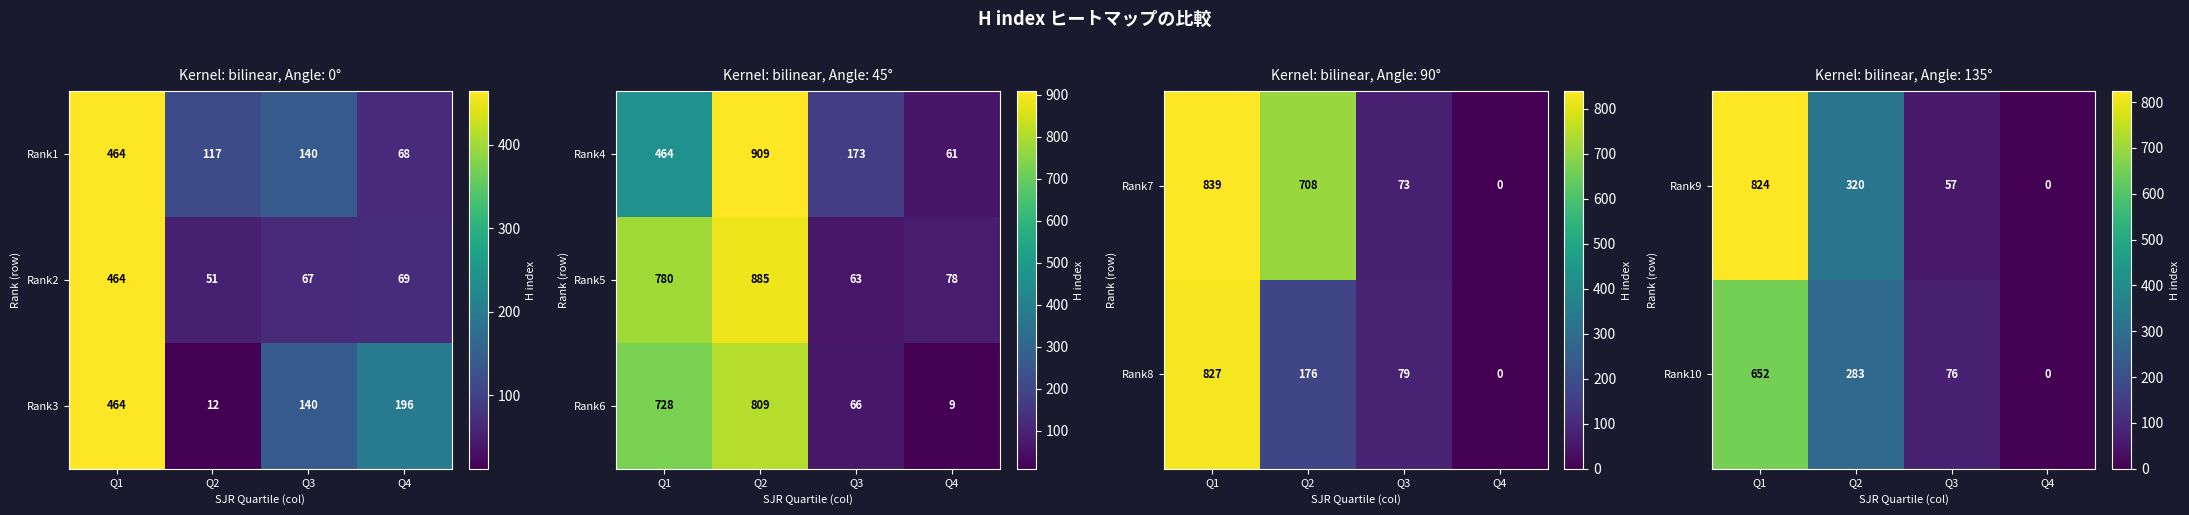

List the labels in order of Rank4 value, smallest first.

Q4, Q3, Q1, Q2